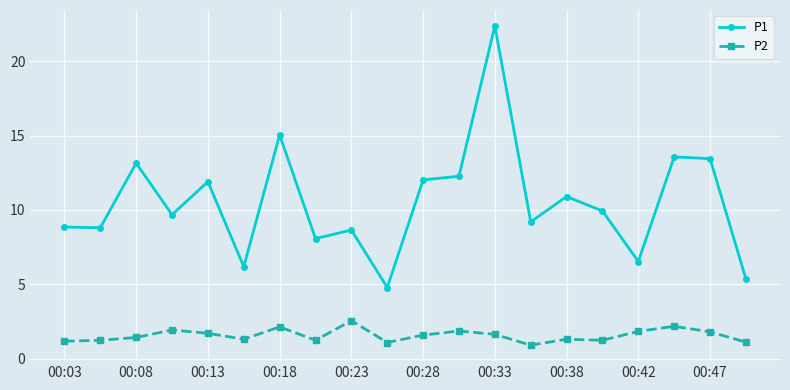

True or false: P1 and P2 cross at least once.

False